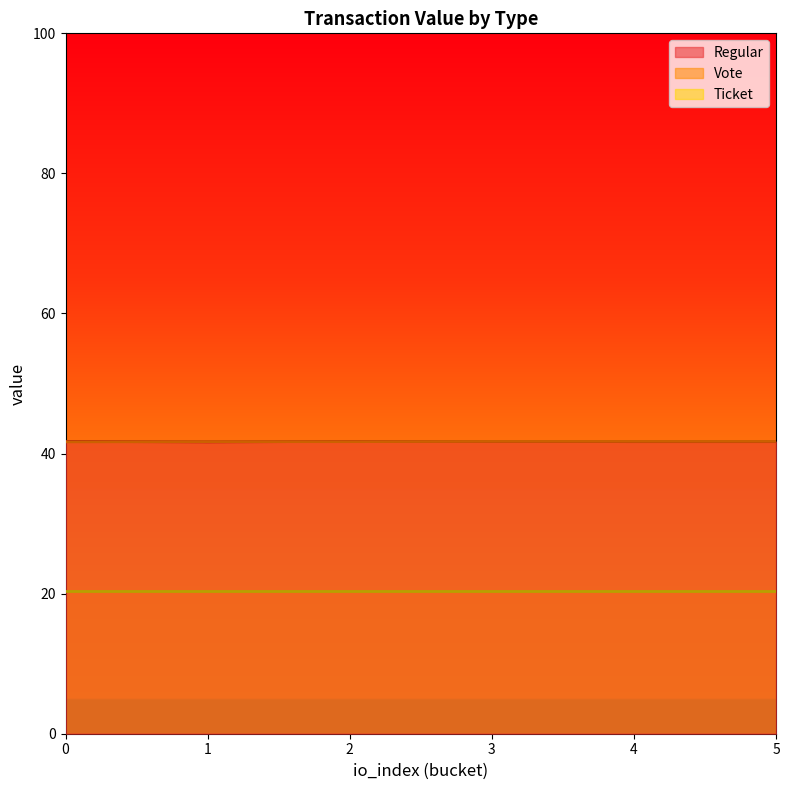

True or false: Regular has more than 0 interior local peaks.

True